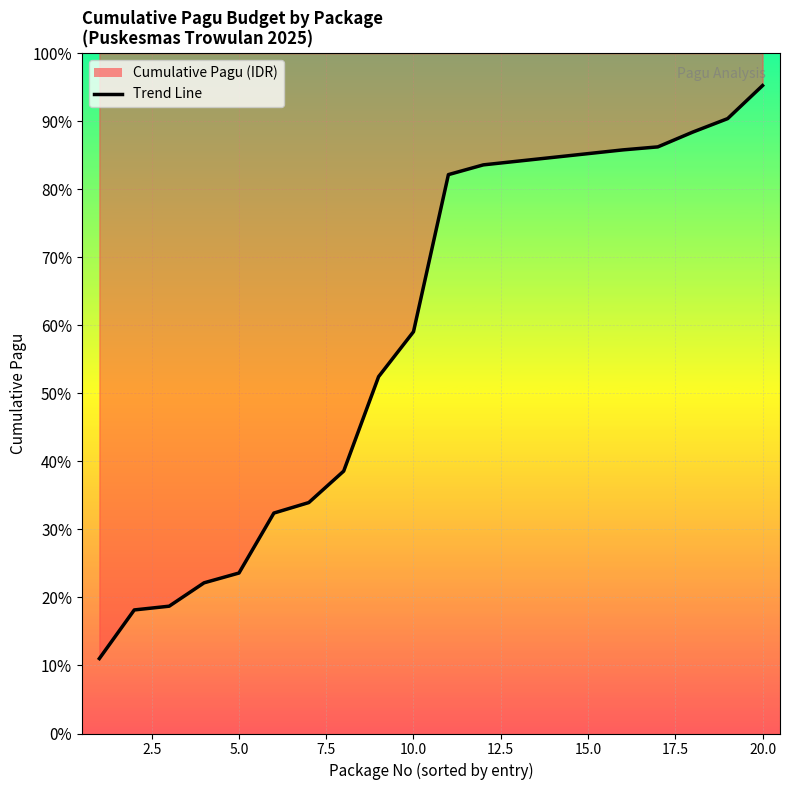

Reading left to right, transcribe all the data shown in this chart.

30000000	49464000	50964000	60324000	64244000	88244000	92444000	105044000	142844000	160844000	223726400	227626400	229126400	230626400	232126400	233626400	234826400	240746400	246144600	259372200